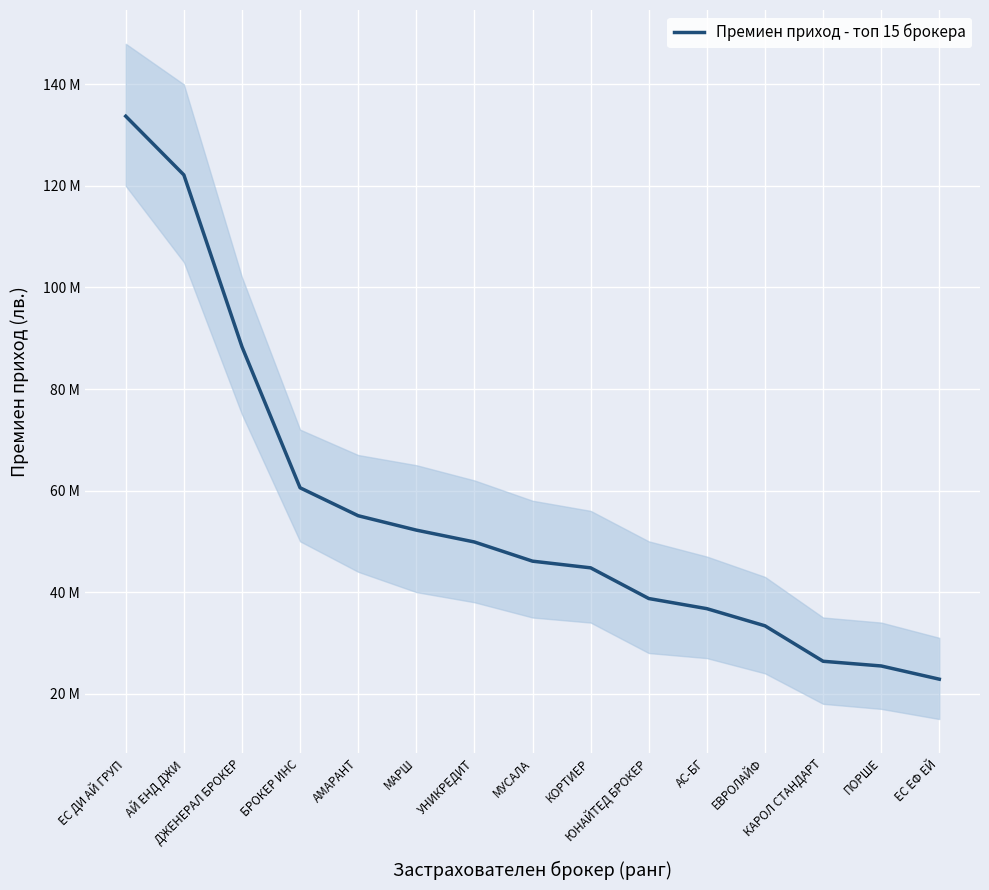

Which category has the lowest value across all series?

ЕС ЕФ ЕЙ